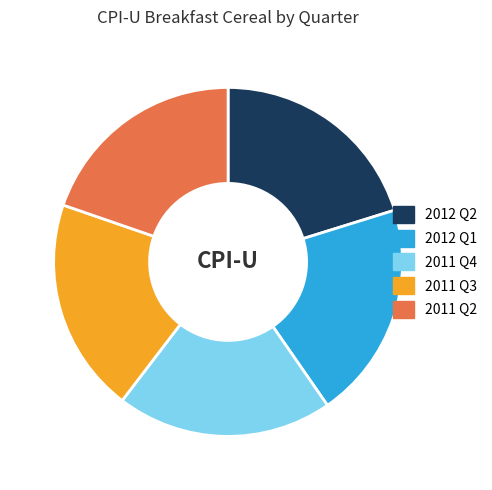

True or false: 2011 Q3 accounts for 35% of the total.

False